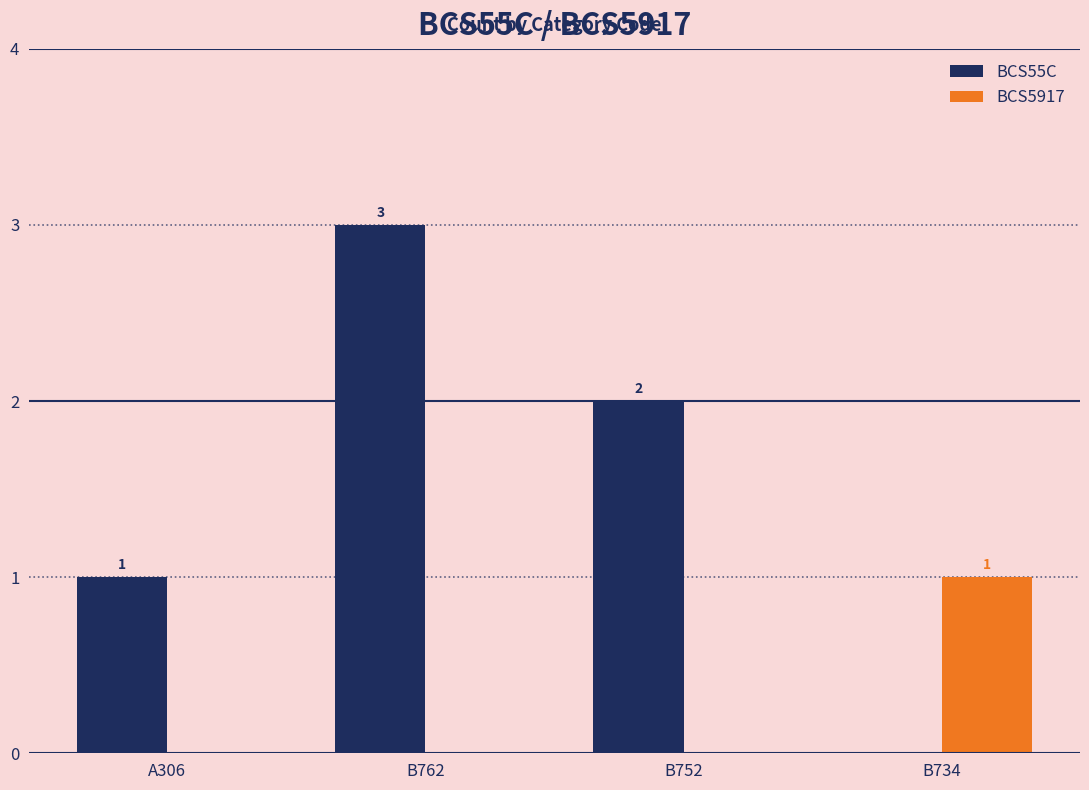

Reading left to right, list all the values displayed in this chart.

BCS55C: A306=1	B762=3	B752=2	B734=0
BCS5917: A306=0	B762=0	B752=0	B734=1